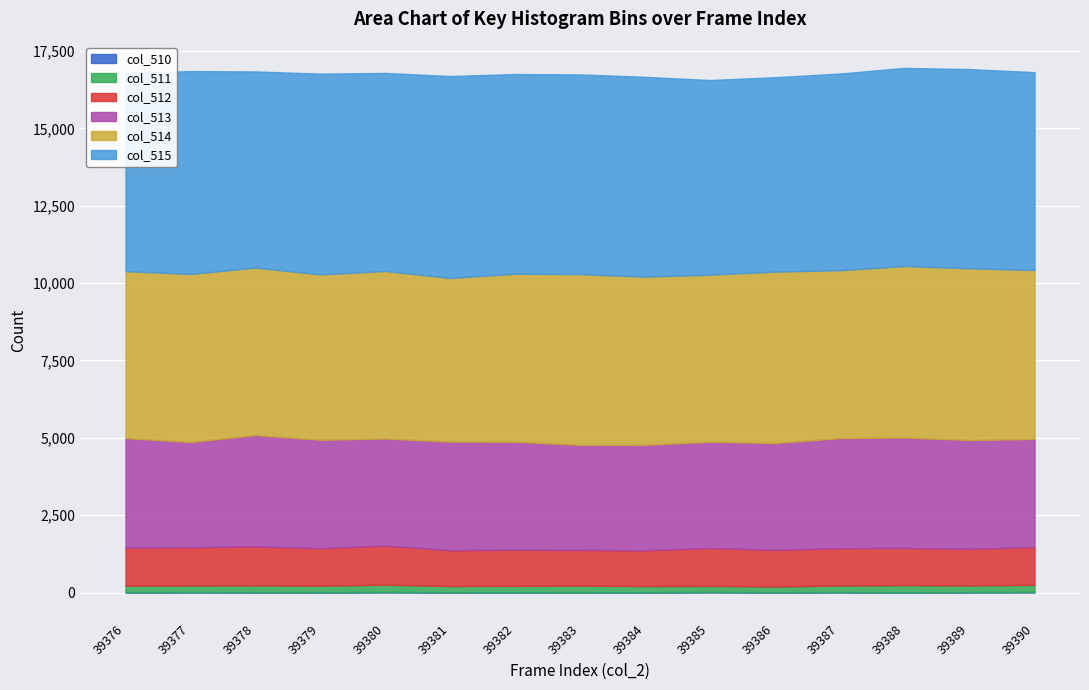

At which label does col_514 first exceed 5430?

39377